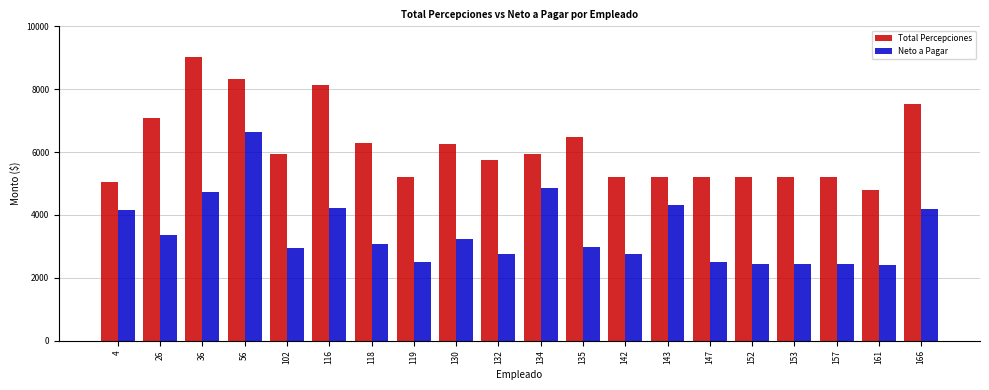

List the series in order of their overall mean, highest first.

Total Percepciones, Neto a Pagar